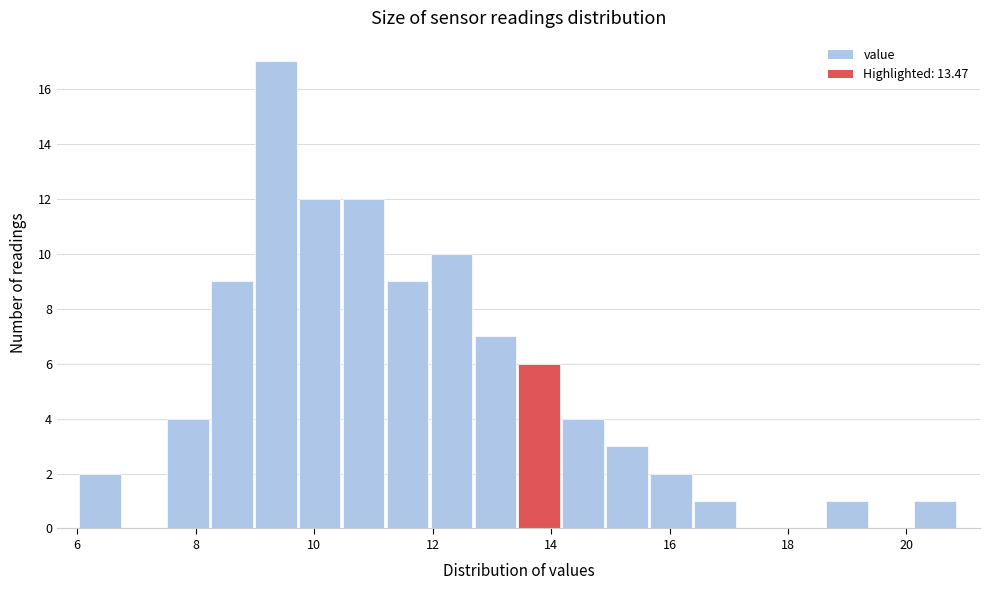

Around what value on the x-axis is the tallest bar? Give the approximate position of its centre, as read against the axis.

9.4